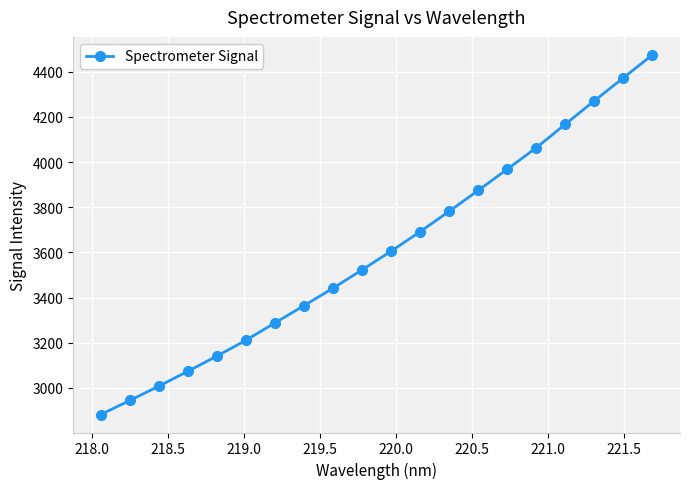

True or false: there are more than 0 points higher than both neighbors.

False